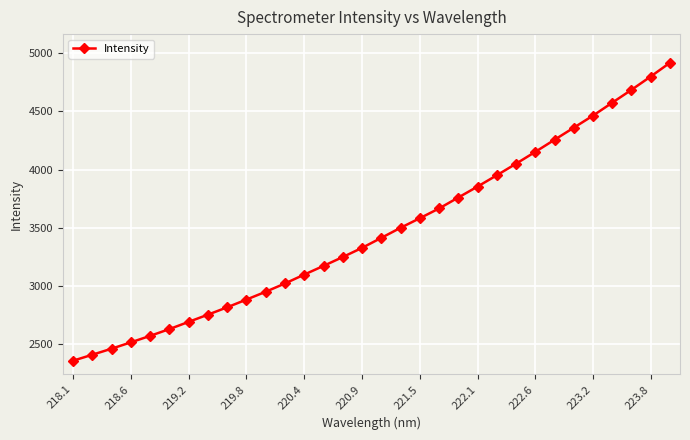

What is the minimum value shown in the chart?

2360.7